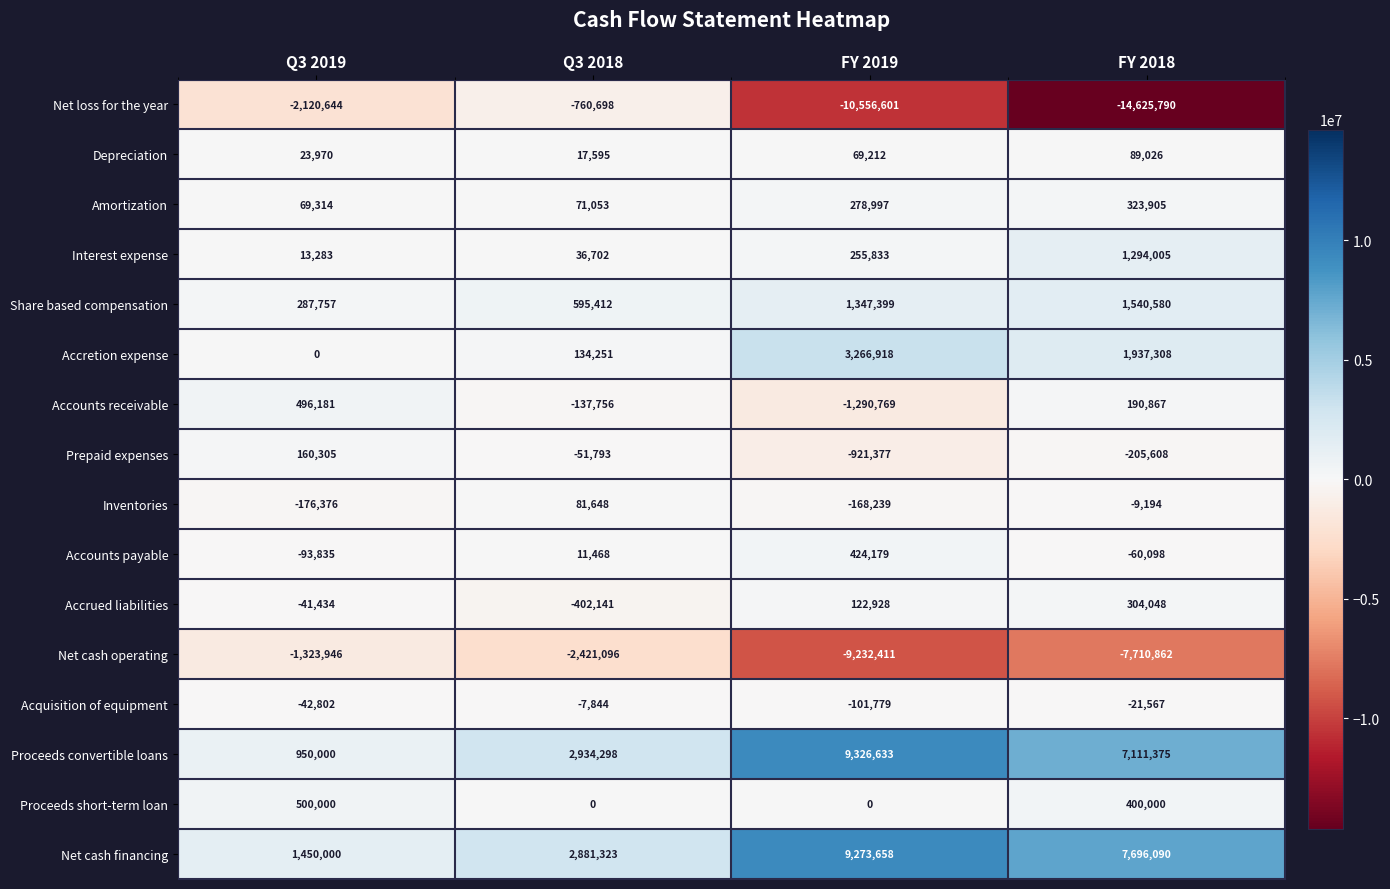

Where is Share based compensation nearest to the value 914168?

Q3 2018